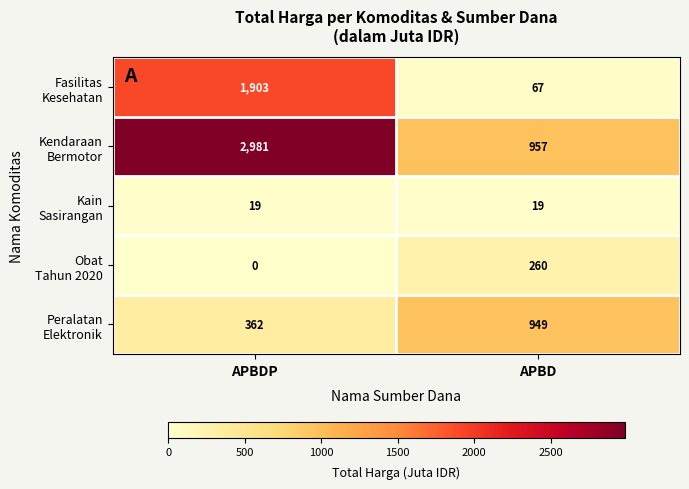

At how many categories does at least one series exceed 58?

2